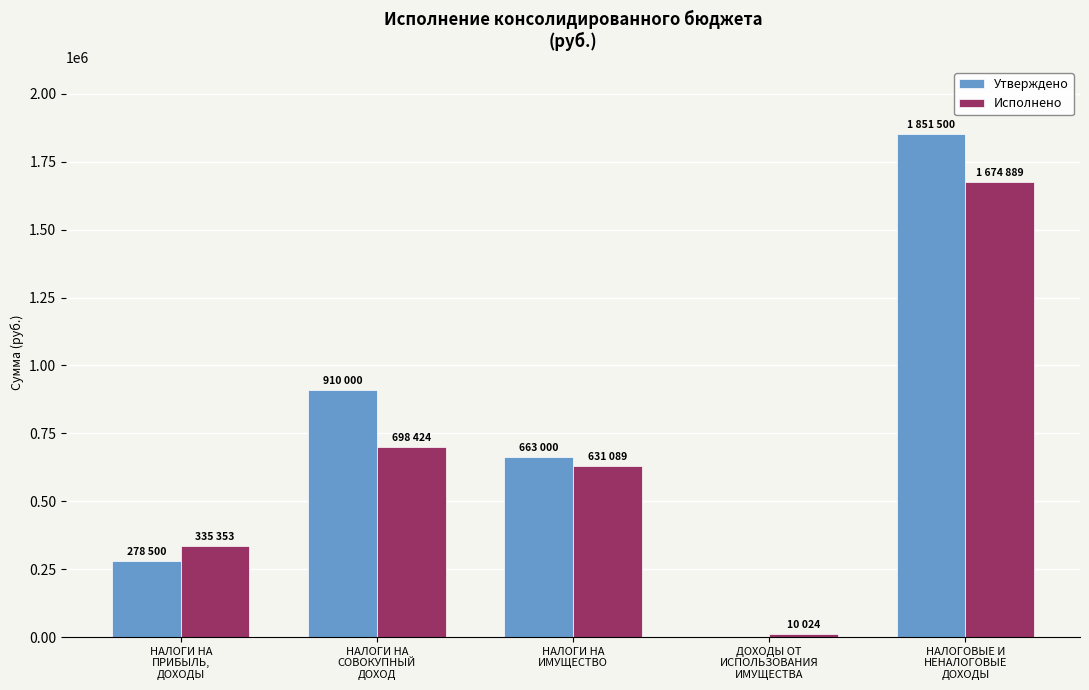

How many values in the Исполнено series exceed 631088?

3